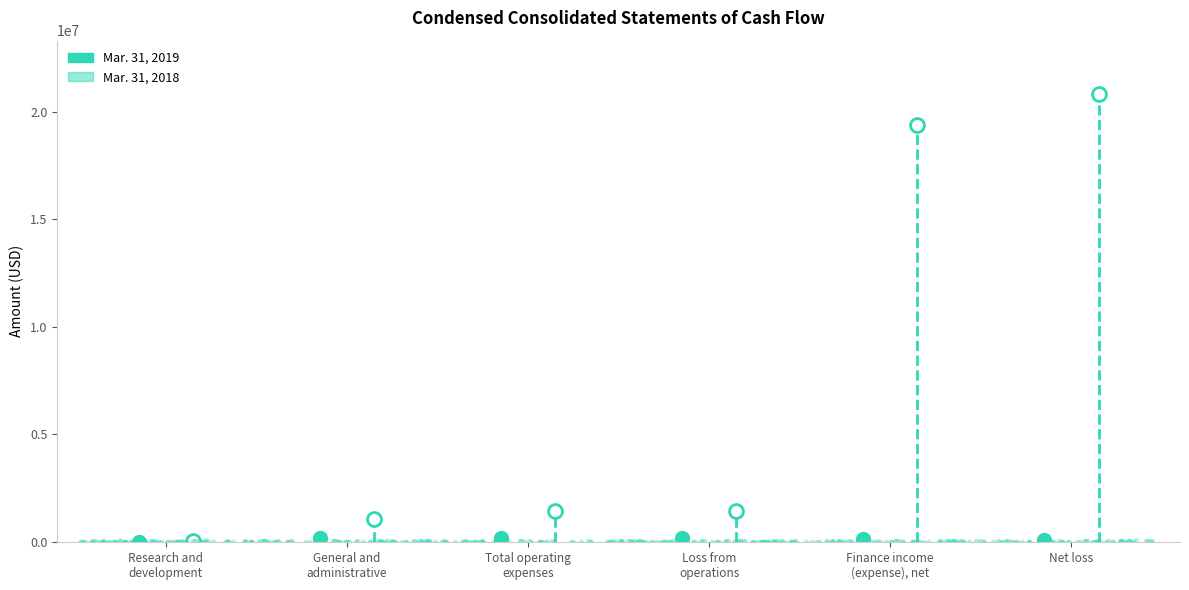

True or false: Mar. 31, 2019 has a value of 9413 at General and
administrative.

True